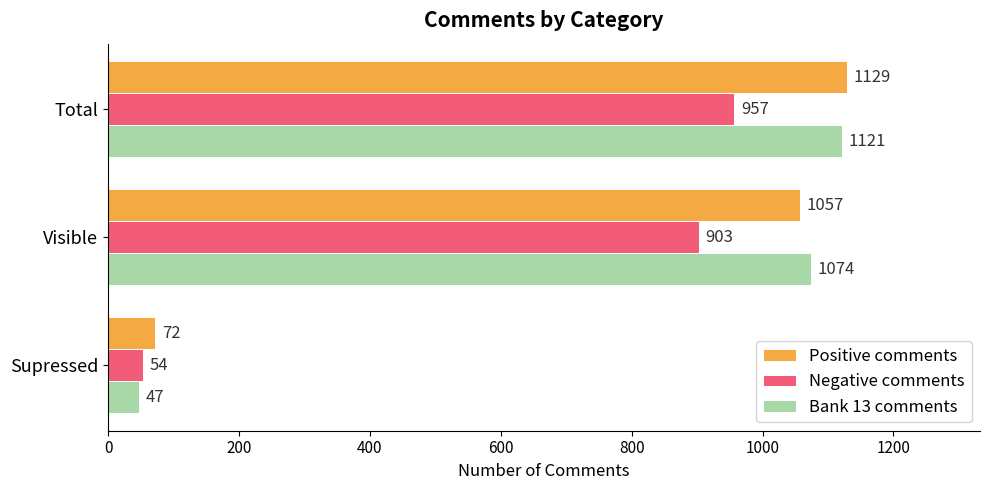

What are all the series names shown in the legend?

Positive comments, Negative comments, Bank 13 comments